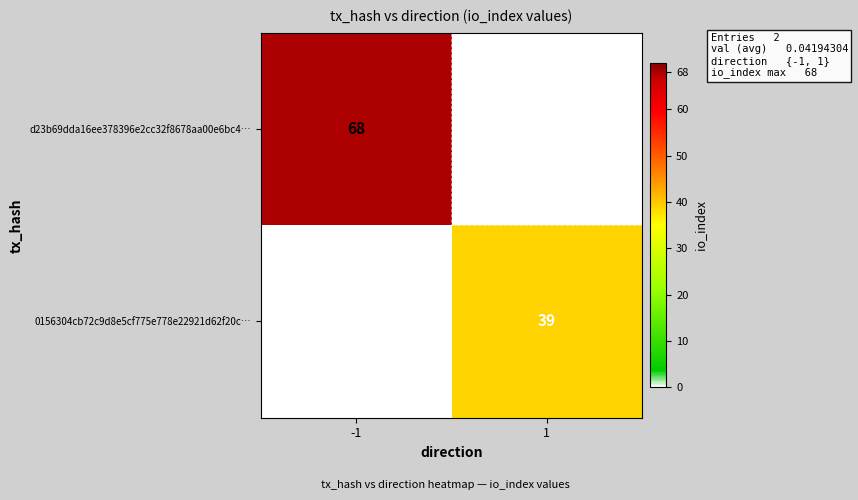

List the labels in order of 0156304cb72c9d8e5cf775e778e22921d62f20c… value, largest first.

1, -1